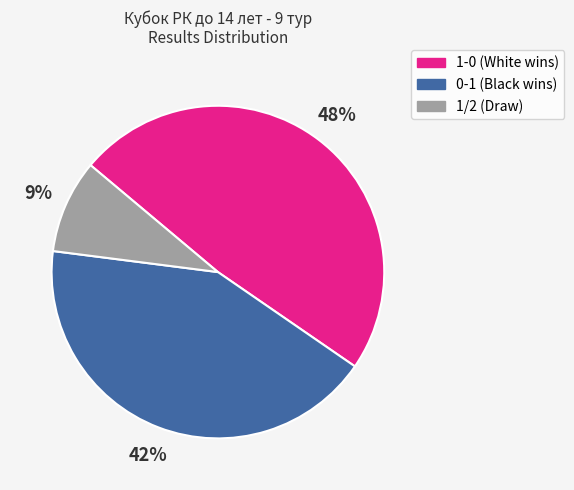

Approximately how many times larger is the value at 0-1 compared to 1/2?

4.7